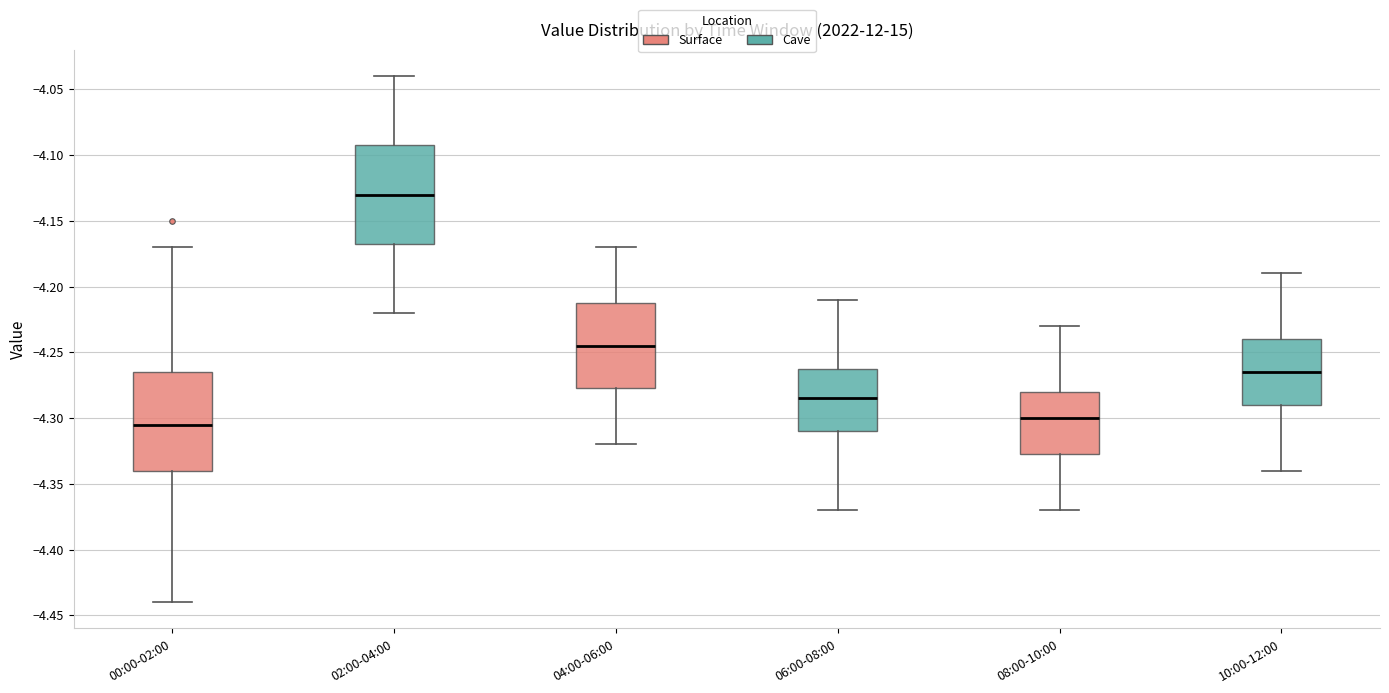

Reading left to right, read every box against the y-axis: the position of its median line, the range the box covers, and the ends of its whiskers. The values are not printed on the chart, so give them approximately, as read against the axis.

00:00-02:00: median -4.305, box -4.340 to -4.265, whiskers -4.440 to -4.170
02:00-04:00: median -4.130, box -4.165 to -4.090, whiskers -4.220 to -4.040
04:00-06:00: median -4.245, box -4.275 to -4.210, whiskers -4.320 to -4.170
06:00-08:00: median -4.285, box -4.310 to -4.260, whiskers -4.370 to -4.210
08:00-10:00: median -4.300, box -4.325 to -4.280, whiskers -4.370 to -4.230
10:00-12:00: median -4.265, box -4.290 to -4.240, whiskers -4.340 to -4.190